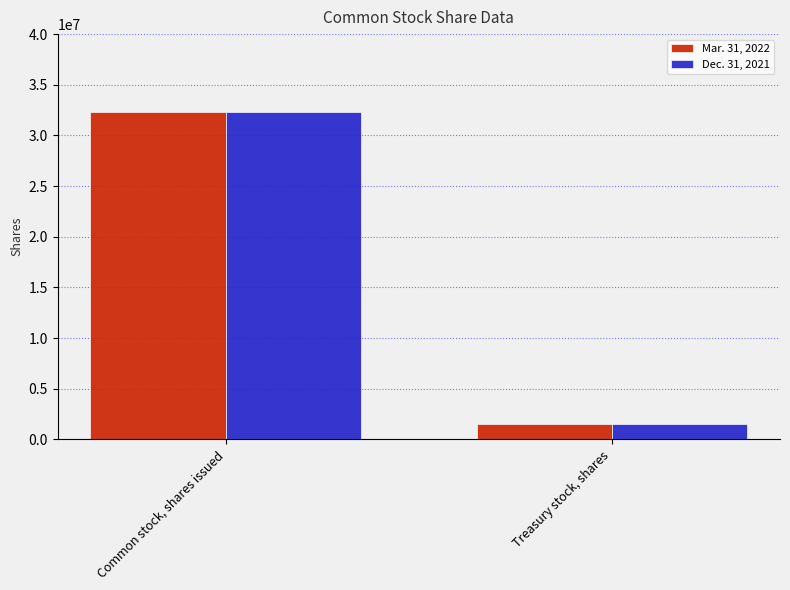

Reading left to right, transcribe all the data shown in this chart.

Mar. 31, 2022: Common stock, shares issued=32338302	Treasury stock, shares=1486526
Dec. 31, 2021: Common stock, shares issued=32338302	Treasury stock, shares=1486526